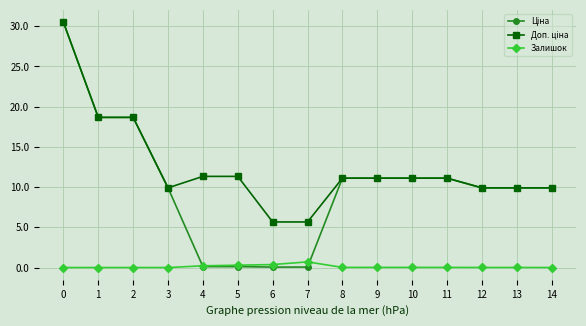

How many series are shown in this chart?

3